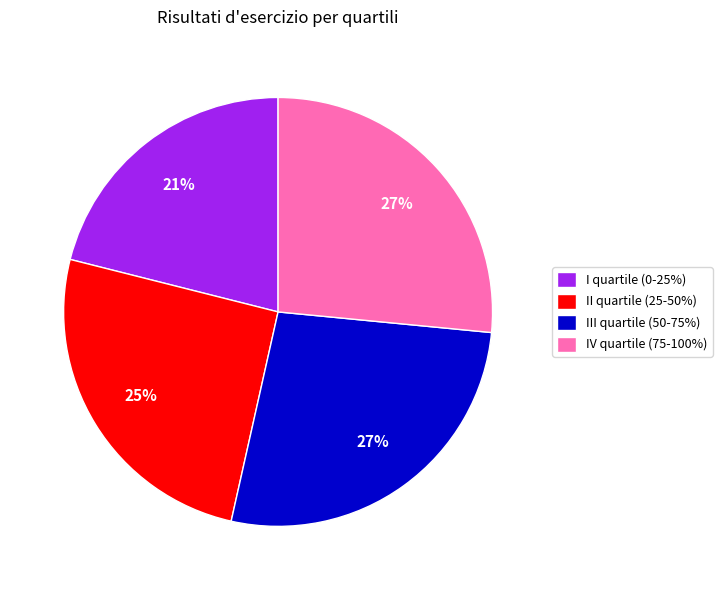

Count the number of slices in the pie.

4